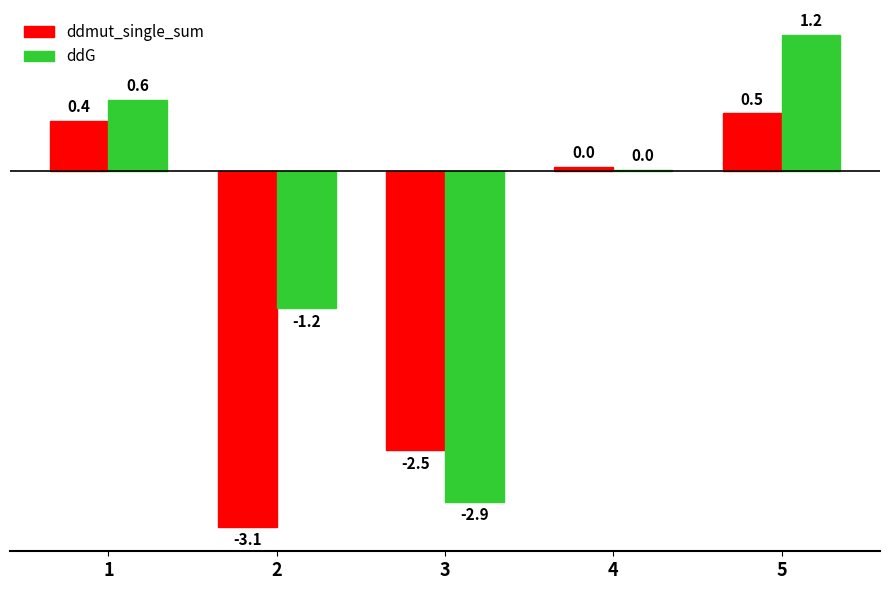

What is the greatest value displayed?

1.2